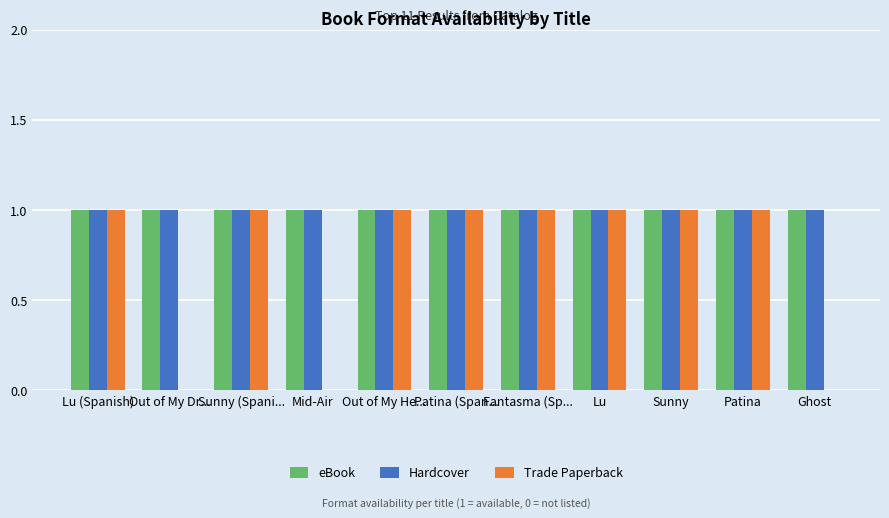

Between Mid-Air and Fantasma (Sp..., which series saw the biggest shift?

Trade Paperback